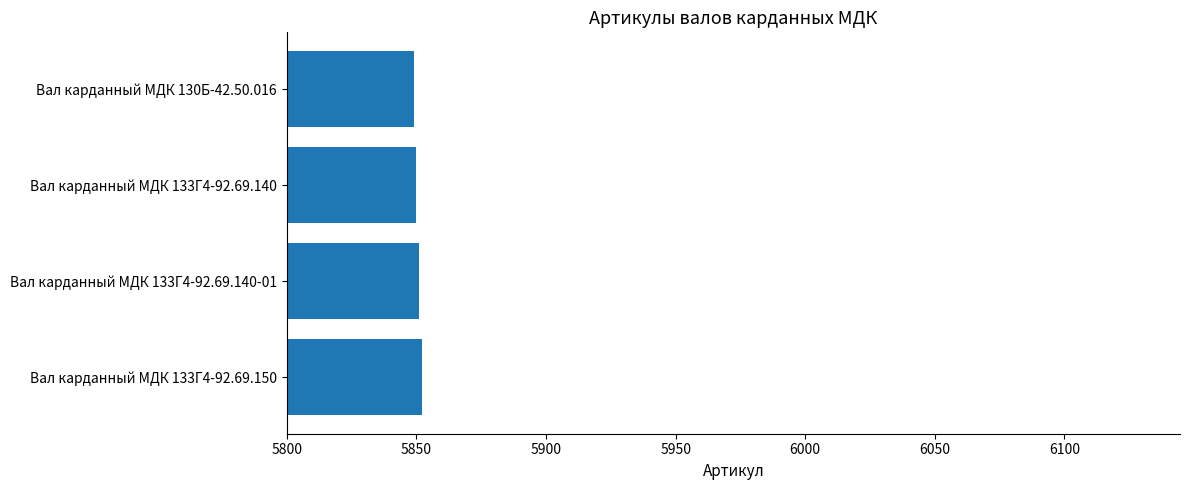

What is the maximum value shown in the chart?

5852